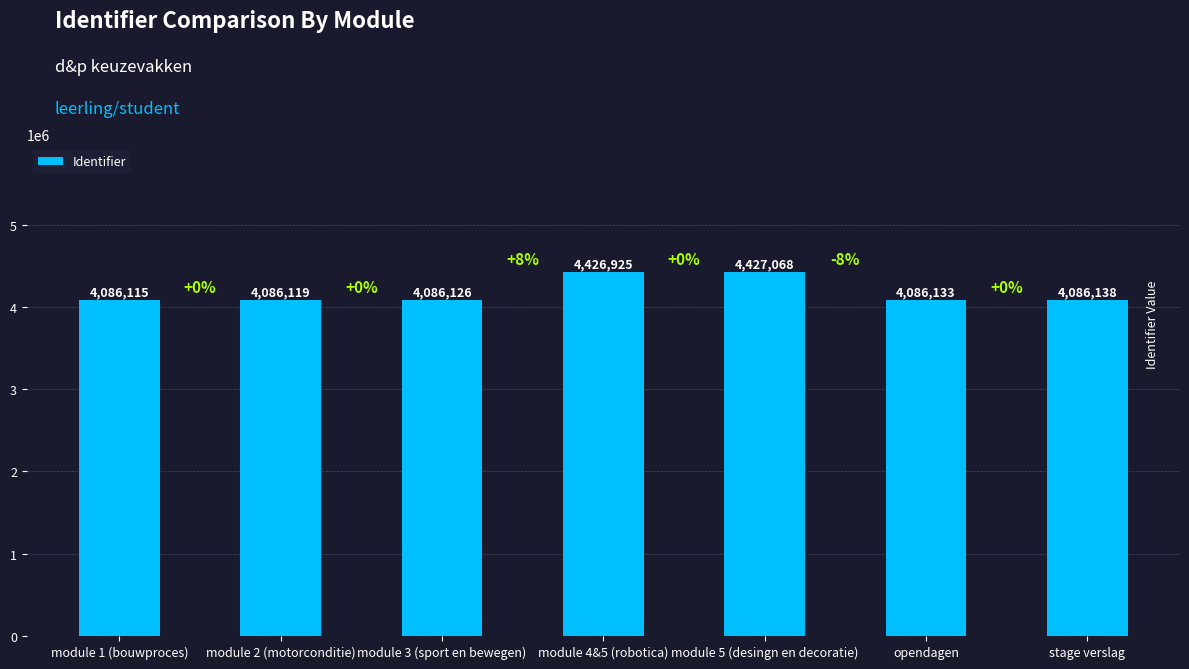

List the labels in order of value, largest first.

module 5 (desingn en decoratie), module 4&5 (robotica), stage verslag, opendagen, module 3 (sport en bewegen), module 2 (motorconditie), module 1 (bouwproces)